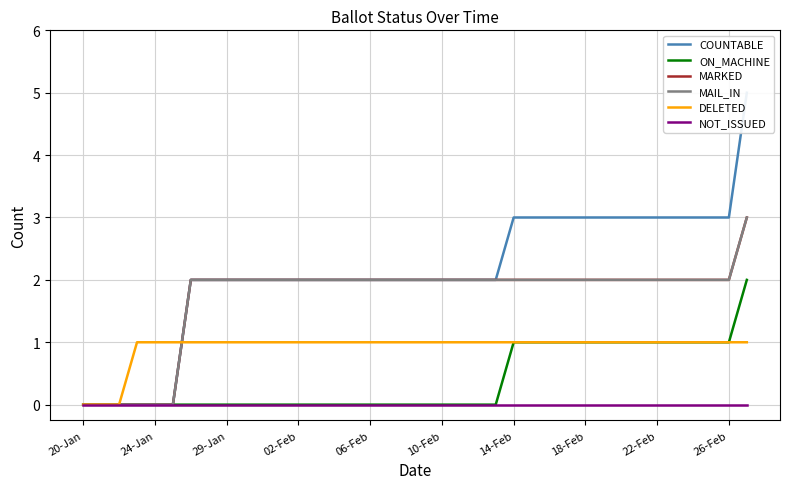

At how many categories does at least one series exceed 2?

14